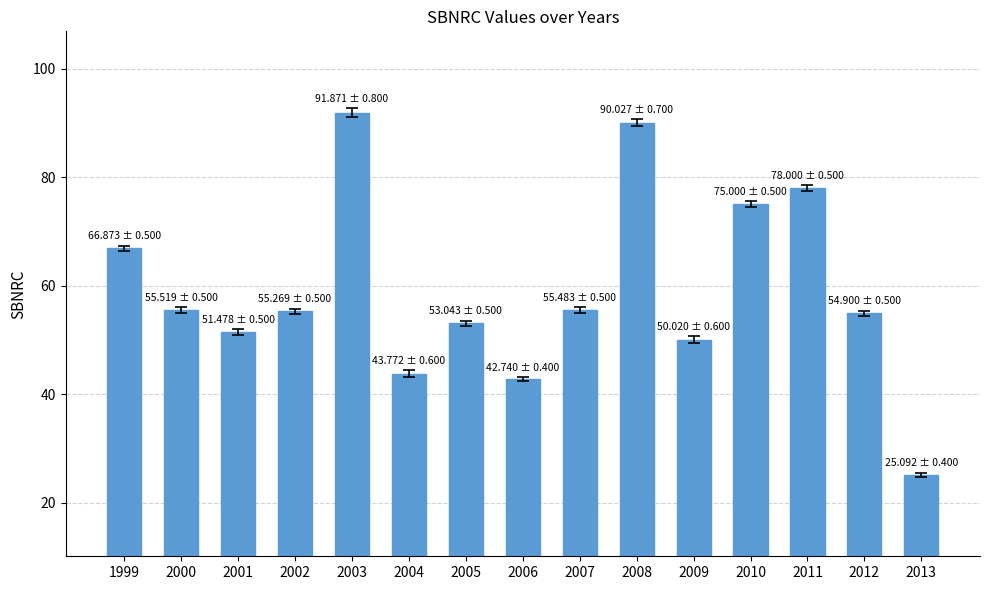

Is it true that the value at 2009 is 23.8?

False